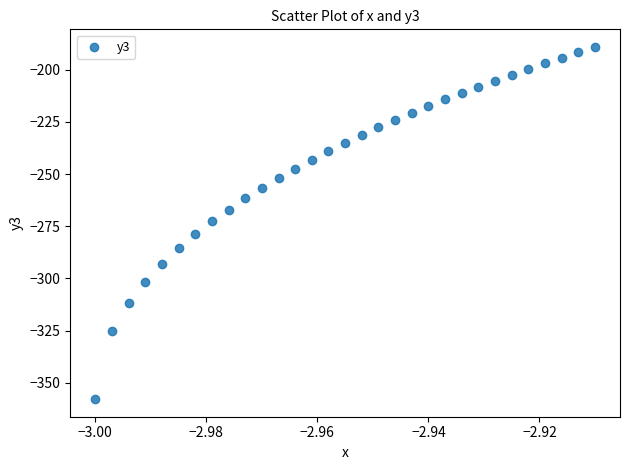

What is the range of Y values (max minus min)?

168.7